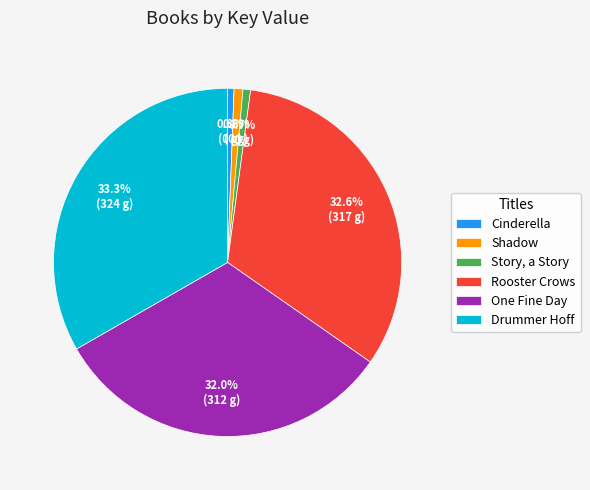

To the nearest percent, what portion does Drummer Hoff represent?

33%